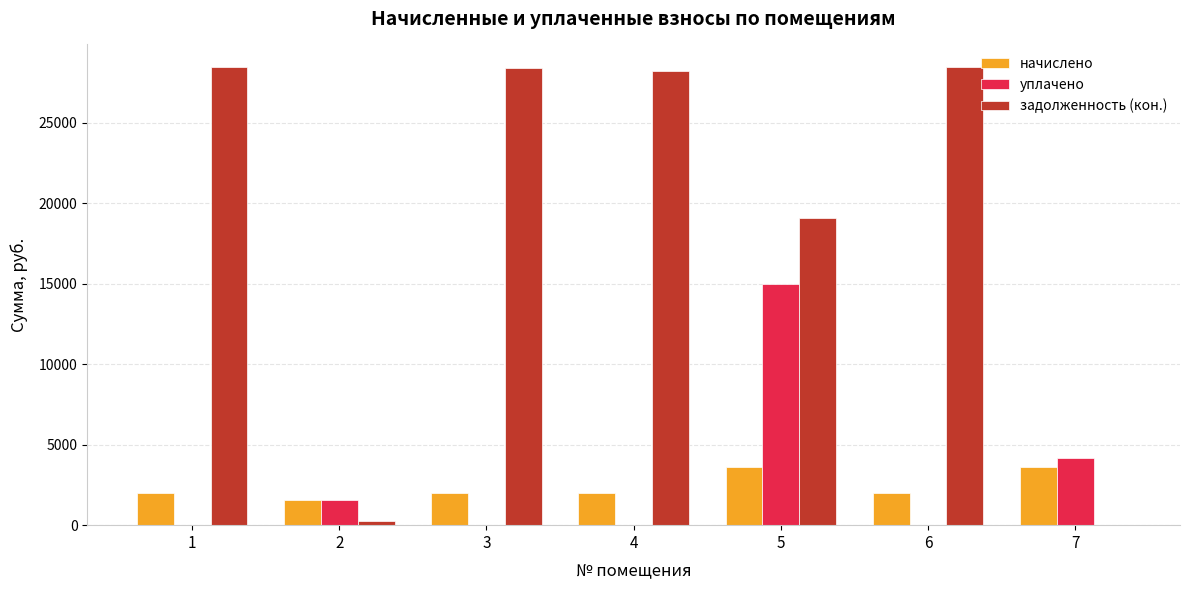

Which series has the largest total across all categories?

задолженность (кон.)